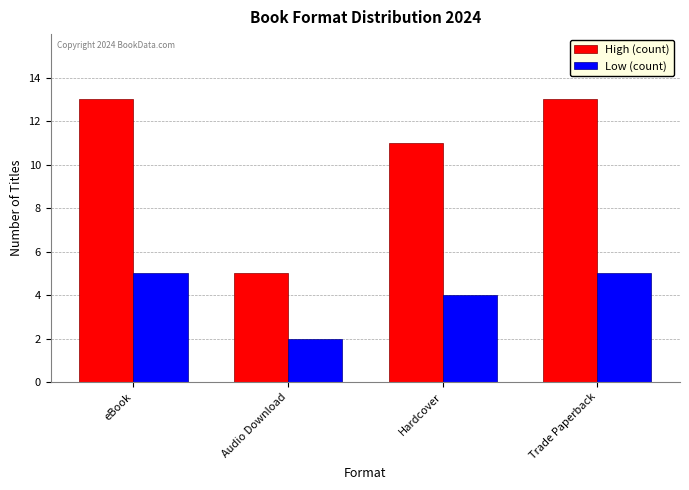

Reading left to right, list all the values displayed in this chart.

High (count): 13	5	11	13
Low (count): 5	2	4	5